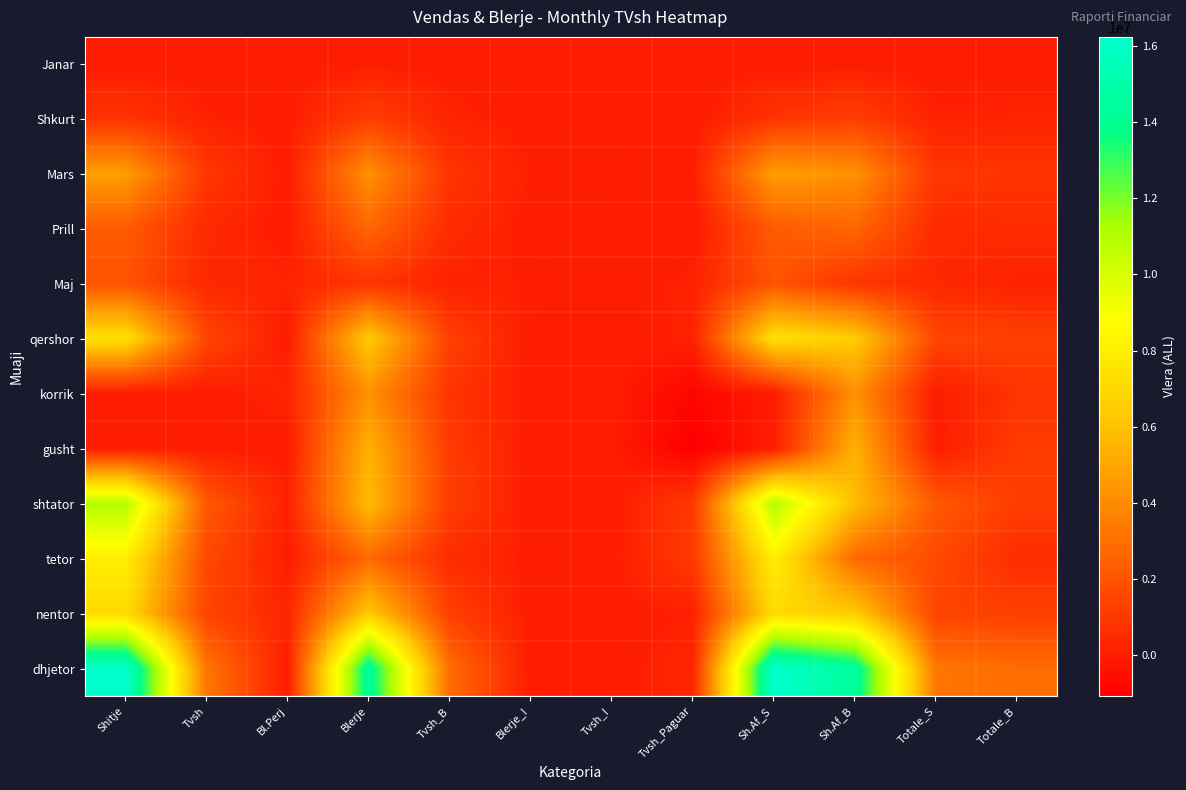

At how many categories does at least one series exceed 8151803?

4